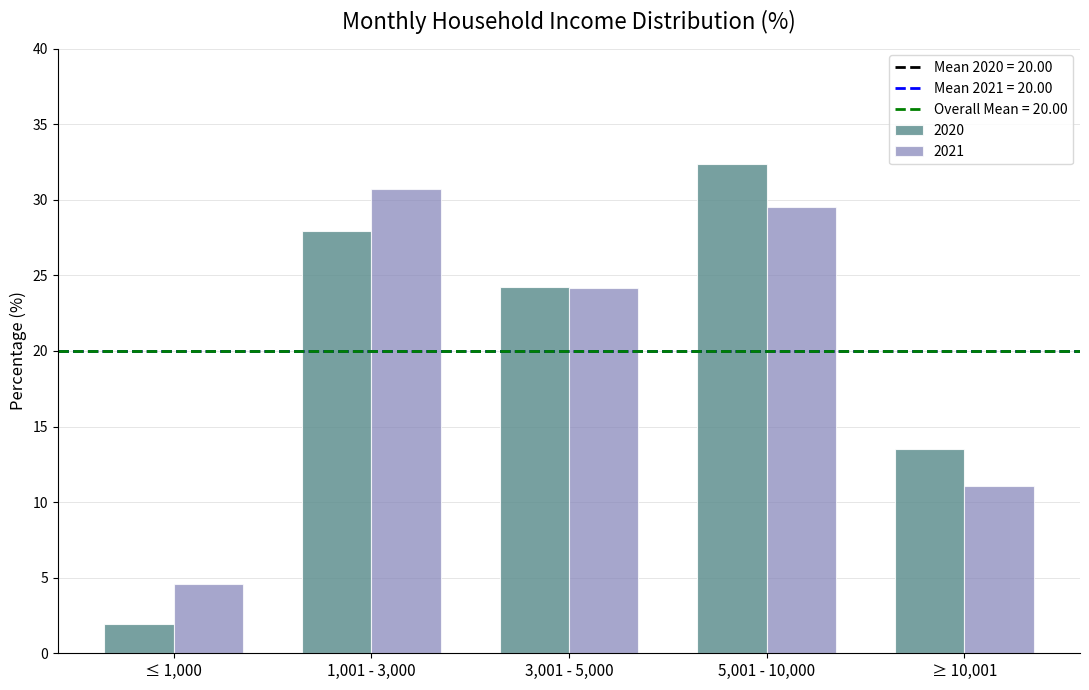

Reading left to right, transcribe all the data shown in this chart.

2020: 1.9	27.9	24.3	32.4	13.5
2021: 4.6	30.7	24.1	29.5	11.1